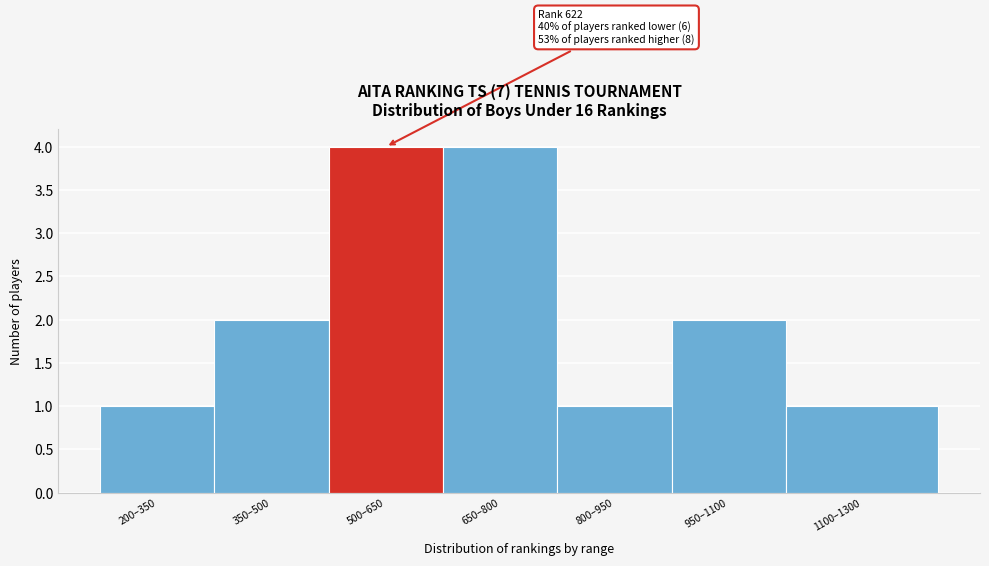

Reading left to right, transcribe all the data shown in this chart.

1	2	4	4	1	2	1